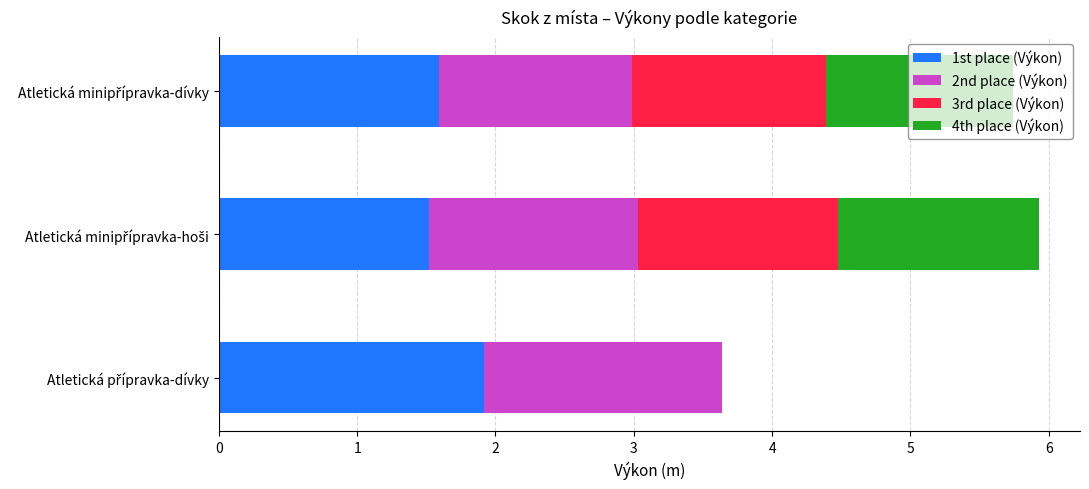

Which series has the largest total across all categories?

1st place (Výkon)